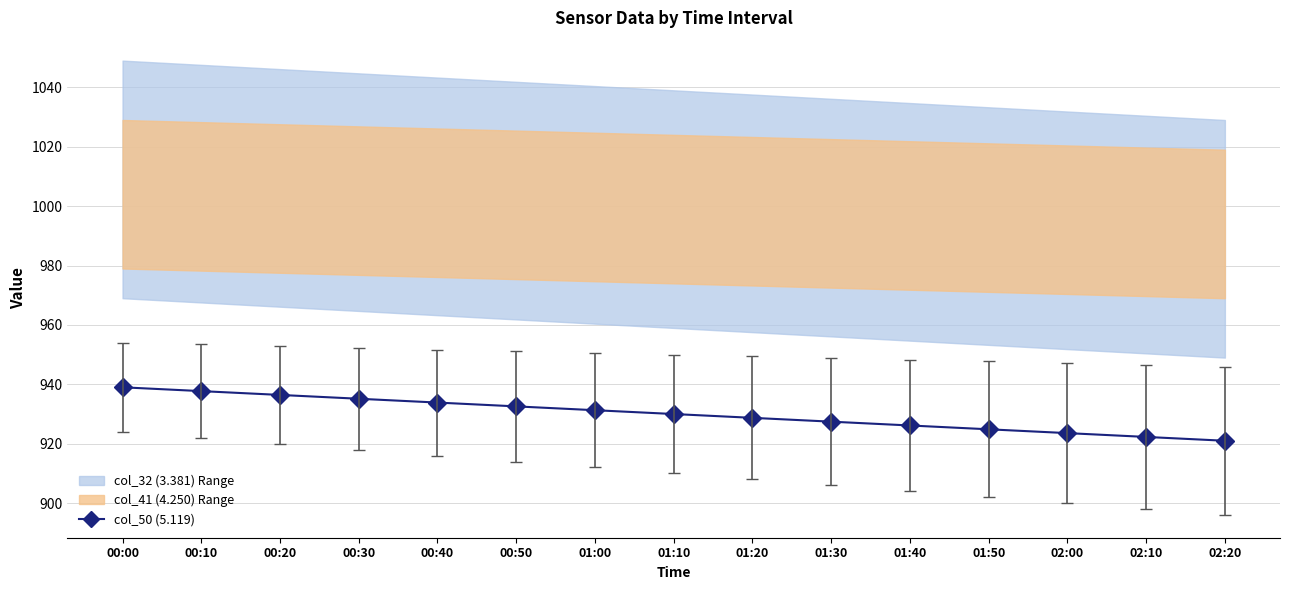

Is this an area chart (filled region under the line)?

No